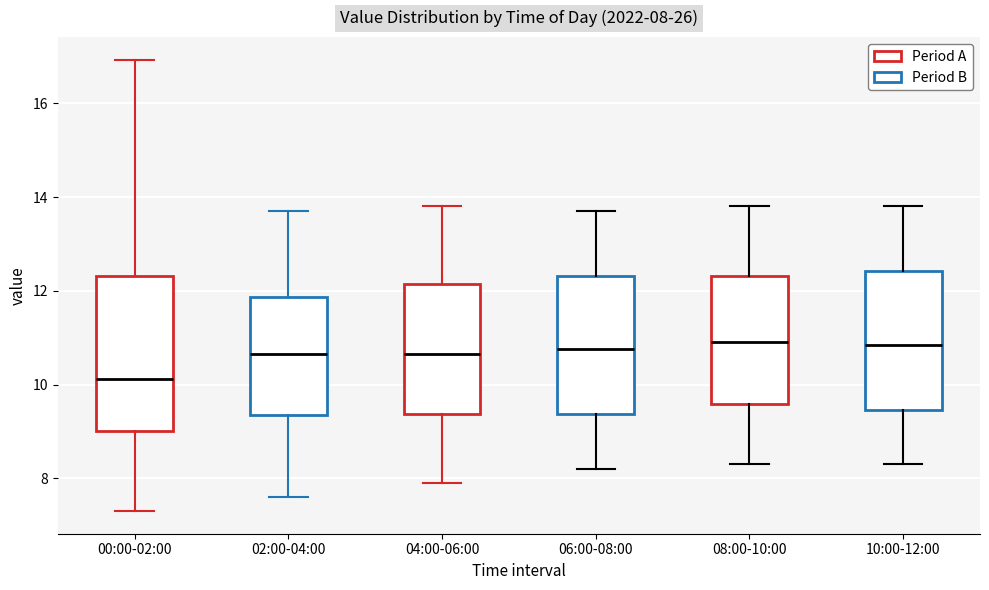

Which box is the tallest, from its lower edge to its upper edge?

00:00-02:00